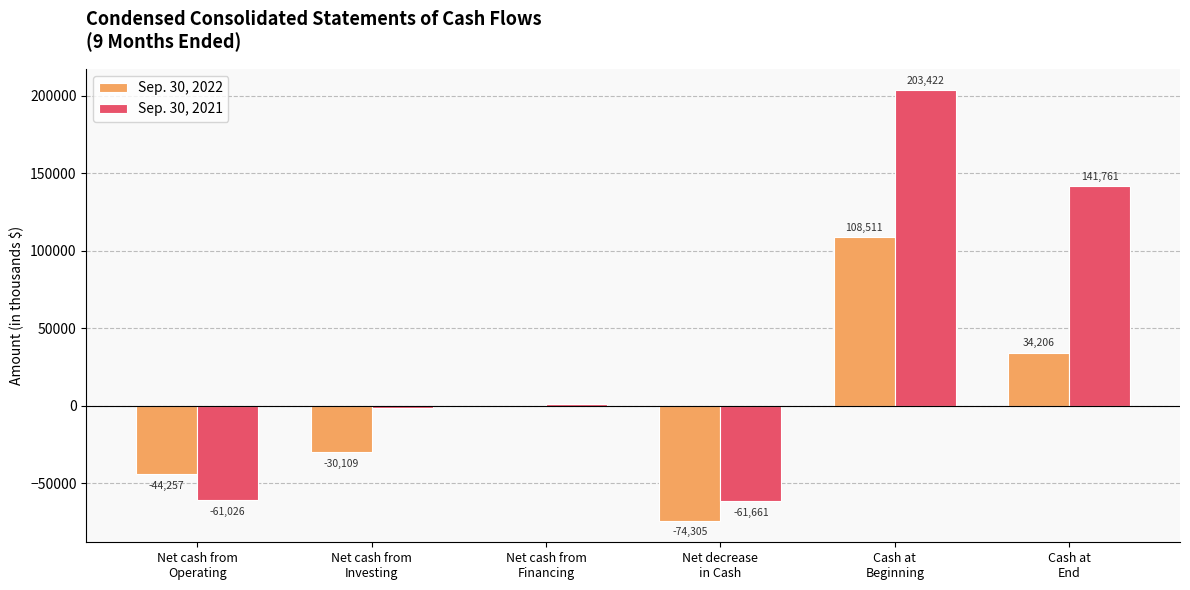

What is the average value of the Sep. 30, 2022 series?

-982